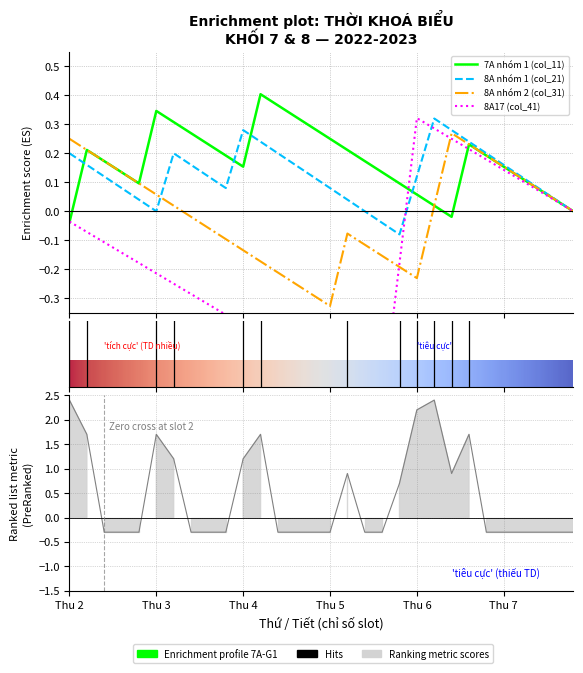

The col_31 series shows 0 at 29. True or false?

False